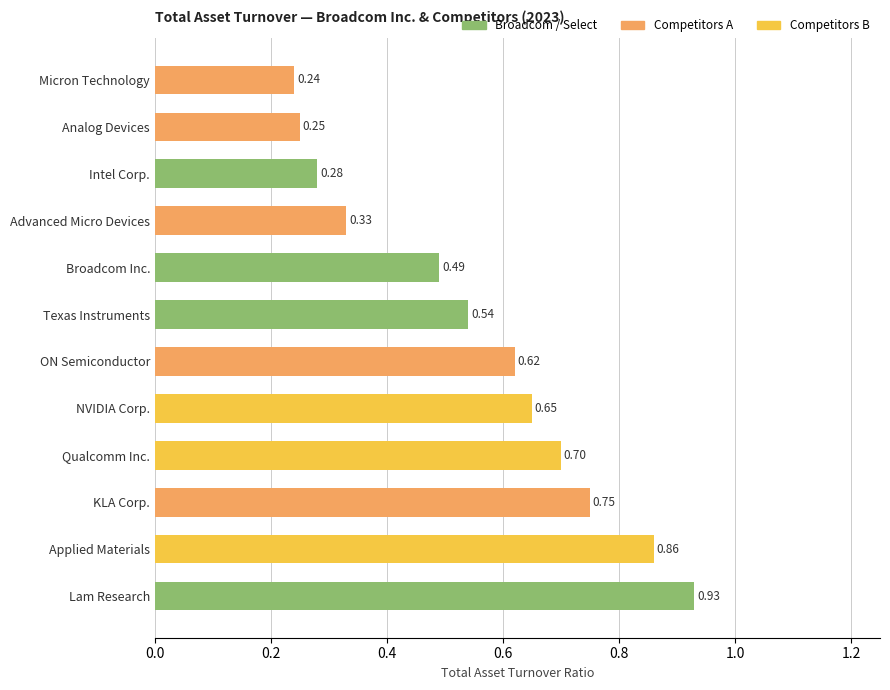

Between Micron Technology and KLA Corp., which is larger?

KLA Corp.